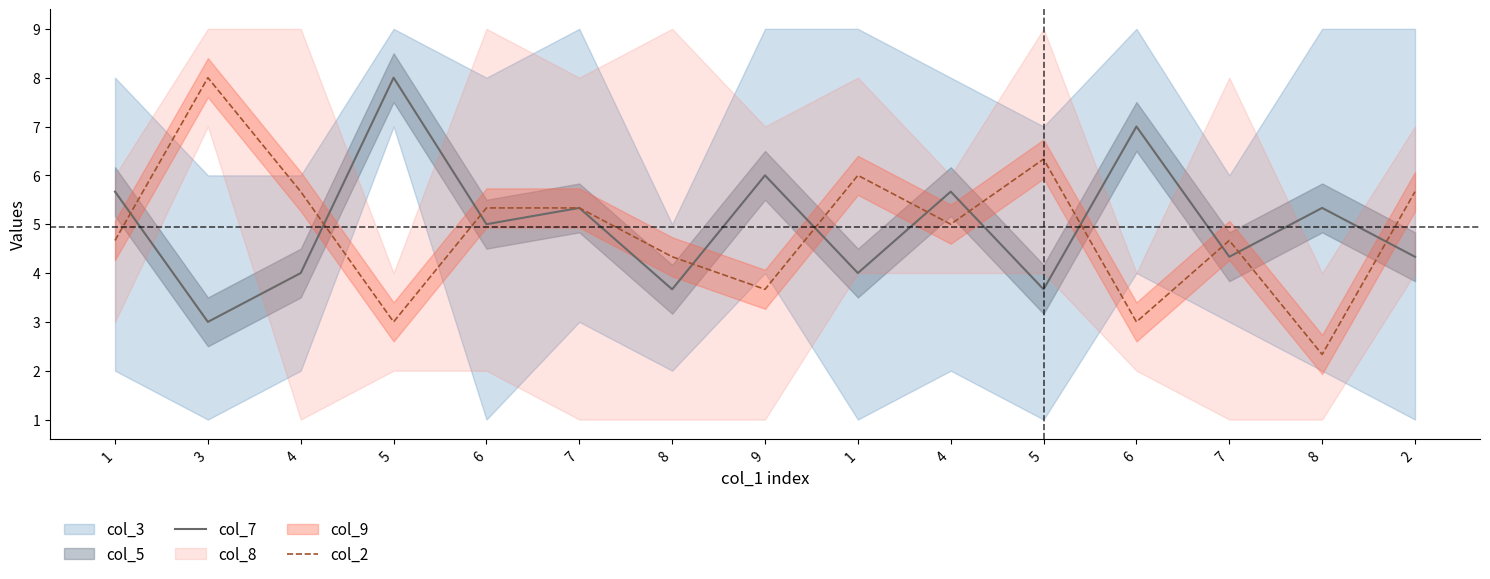

Reading left to right, list all the values displayed in this chart.

col_7: 5.7	3.0	4.0	8.0	5.0	5.3	3.7	6.0	4.0	5.7	3.7	7.0	4.3	5.3	4.3
col_2: 4.7	8.0	5.7	3.0	5.3	5.3	4.3	3.7	6.0	5.0	6.3	3.0	4.7	2.3	5.7